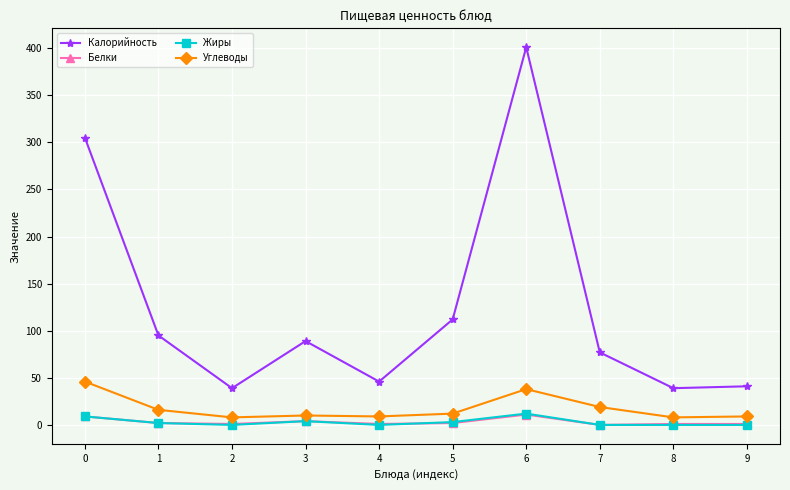

The value of Белки at 7 is 0. True or false?

True